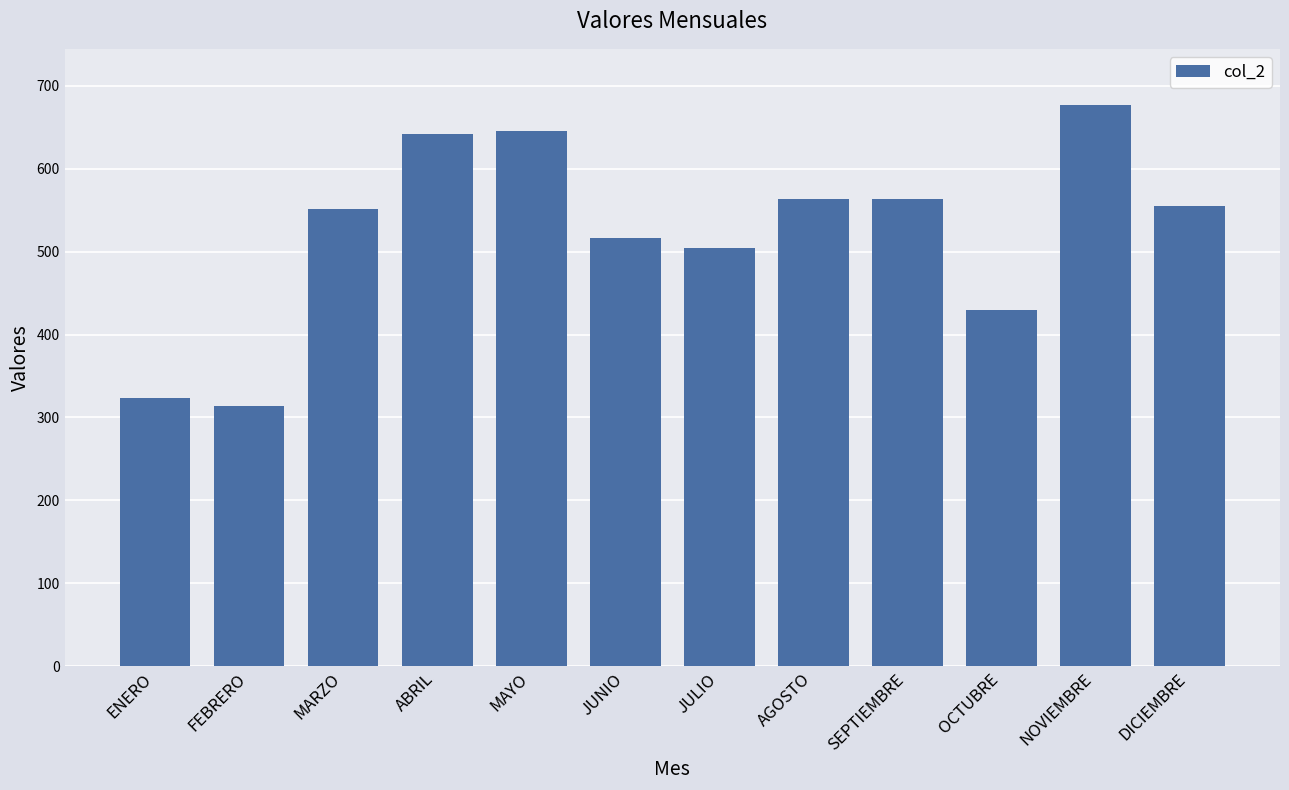

The value at JUNIO is 516. True or false?

True